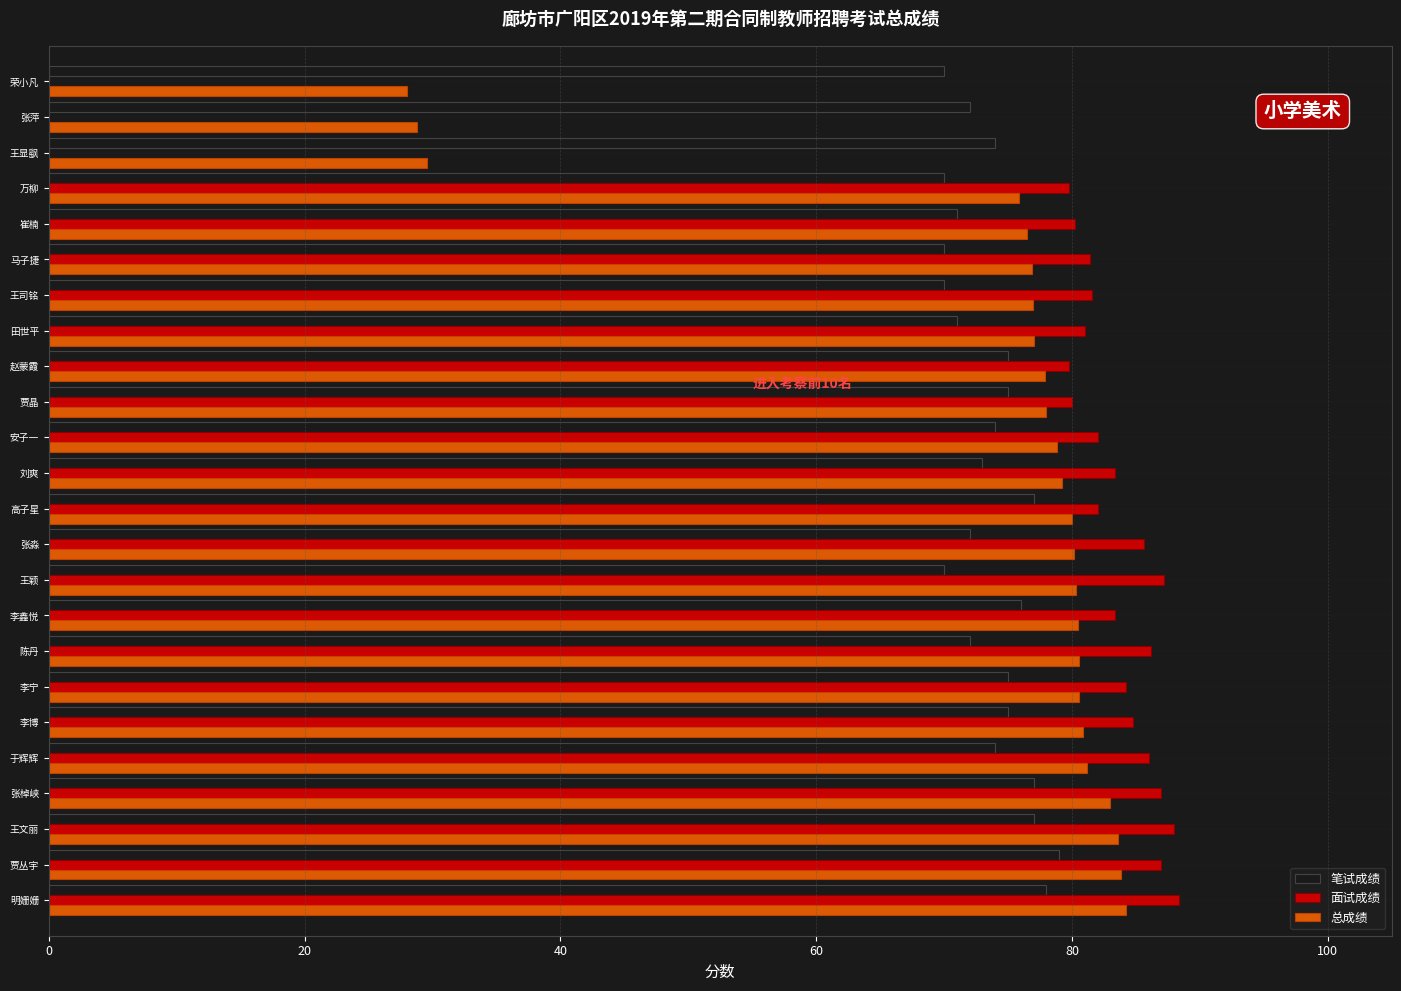

Between 王颖 and 王显飖, which series saw the biggest shift?

面试成绩